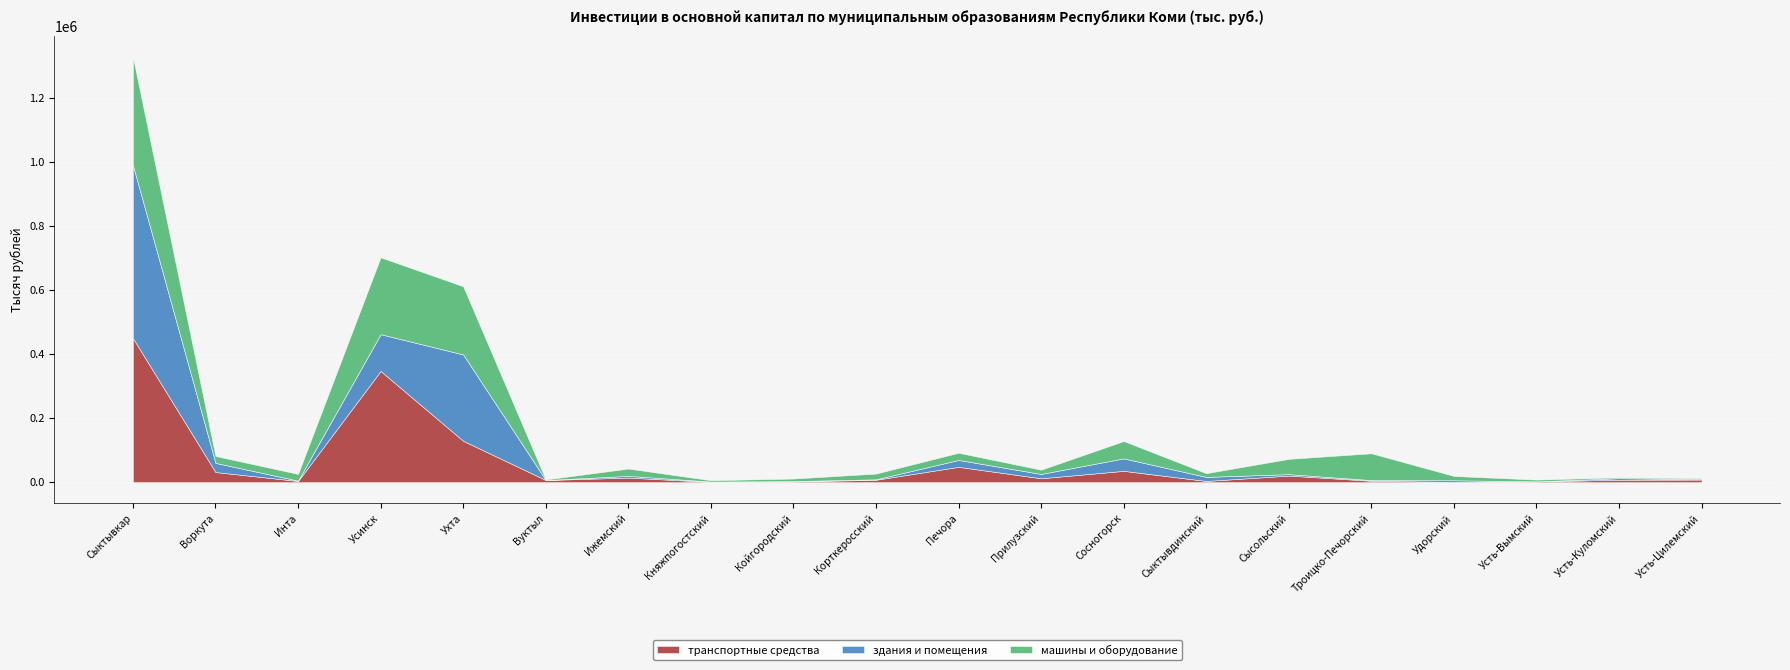

The value of здания и помещения at Усть-Цилемский is 2054. True or false?

False